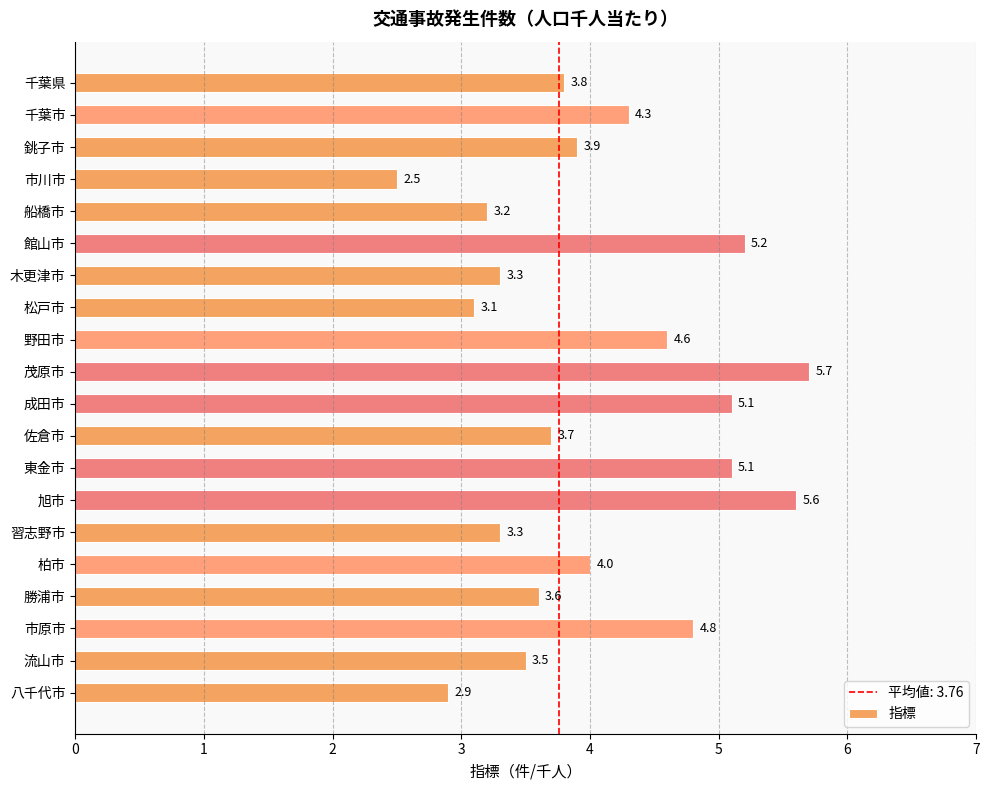

How many distinct data groups are displayed?

1